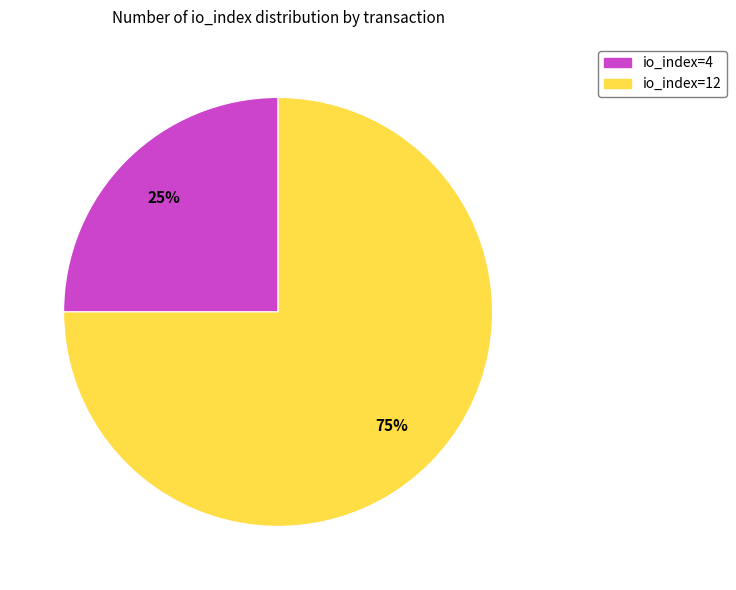

To the nearest percent, what is the combined percentage of io_index=12 and io_index=4?

100%